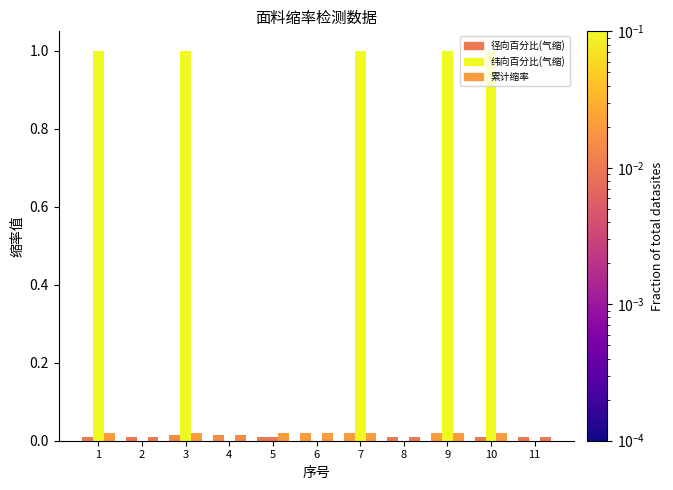

Which series has the largest total across all categories?

纬向百分比(气缩)